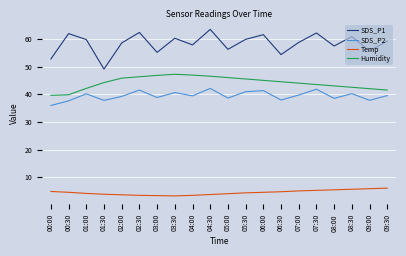

What is the total value across all series at 03:00?

144.1